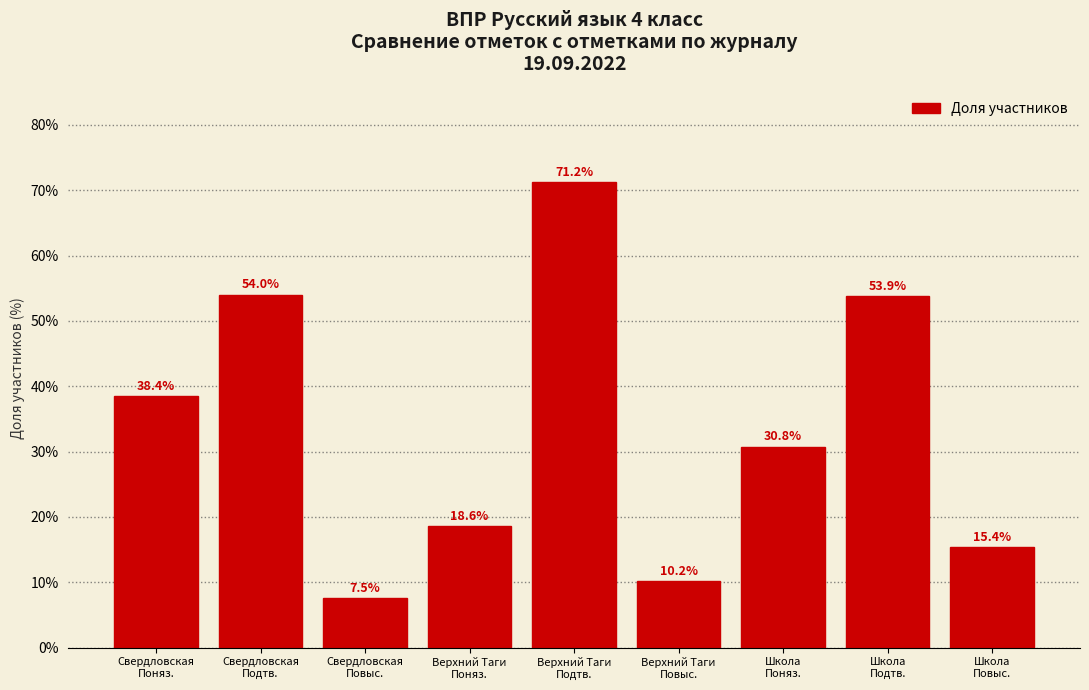

Reading right to left, what are all the values shown in this chart?

15.4	53.9	30.8	10.2	71.2	18.6	7.5	54.0	38.4